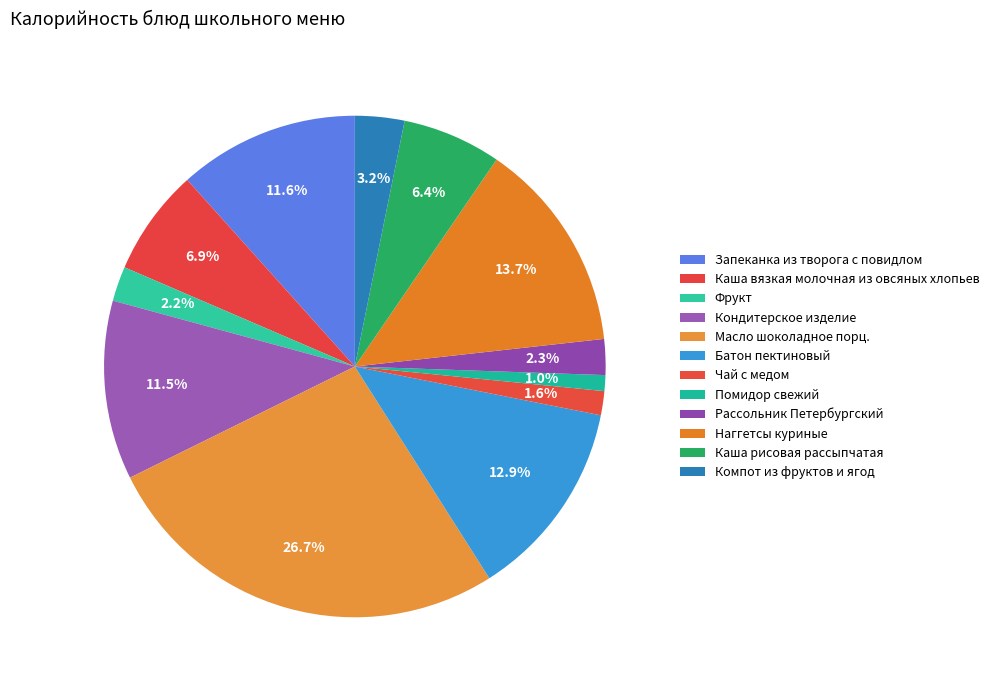

Rank the categories by value from highest to lowest.

Масло шоколадное порц., Наггетсы куриные, Батон пектиновый, Запеканка из творога с повидлом, Кондитерское изделие, Каша вязкая молочная из овсяных хлопьев, Каша рисовая рассыпчатая, Компот из фруктов и ягод, Рассольник Петербургский, Фрукт, Чай с медом, Помидор свежий